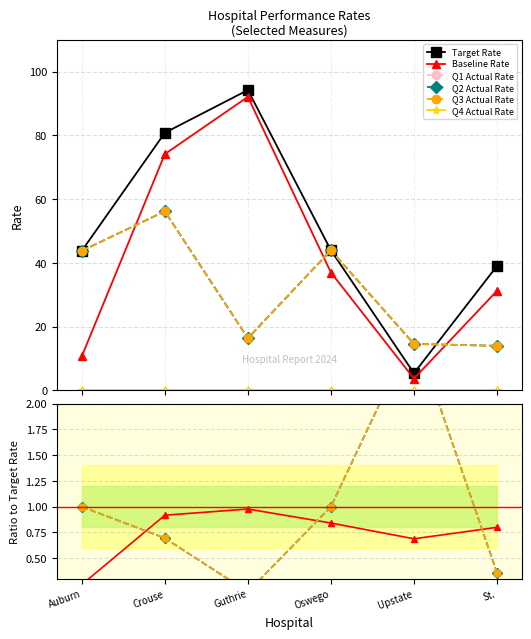

What position from the left is Guthrie?

3